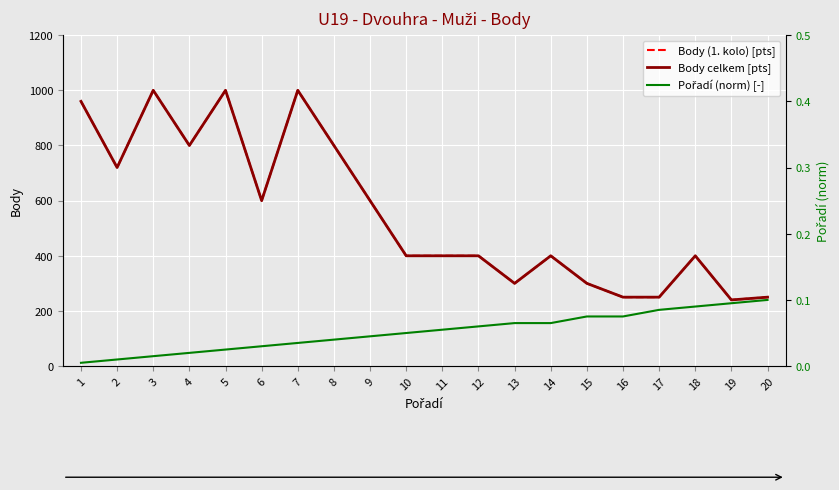

True or false: Pořadí (norm) [-] has more than 1 interior local peaks.

False